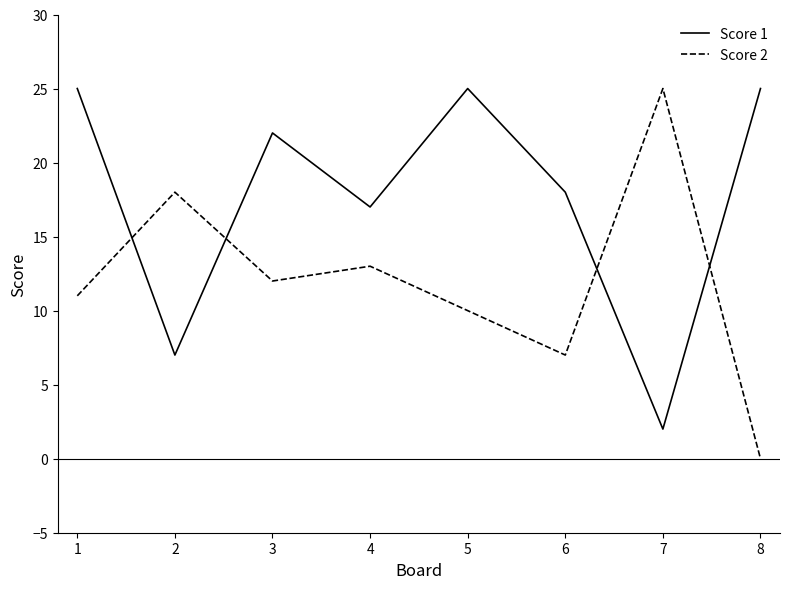

What is the minimum value for Score 1?

2